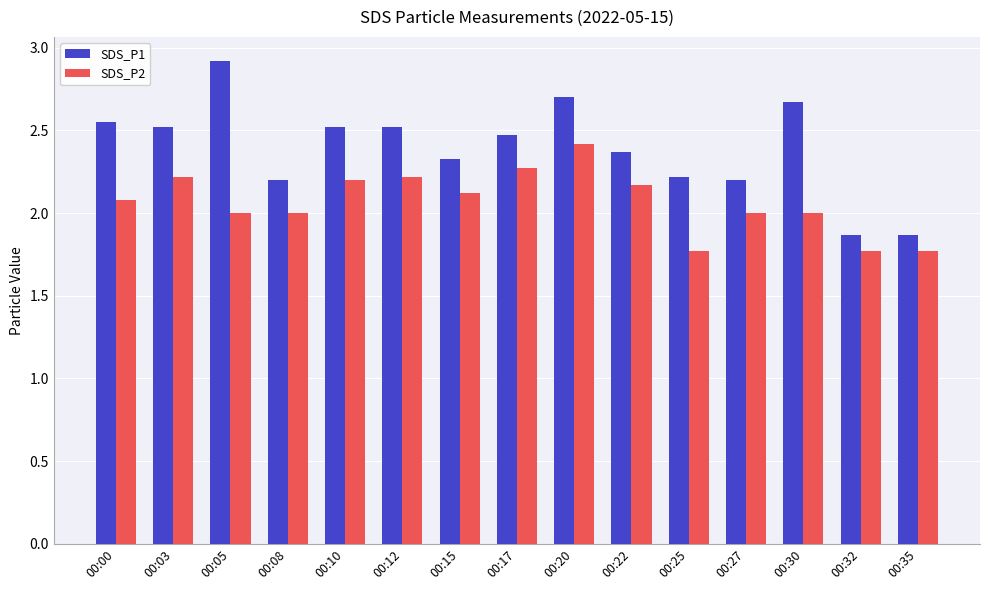

Rank the series by their average value, from lowest to highest.

SDS_P2, SDS_P1